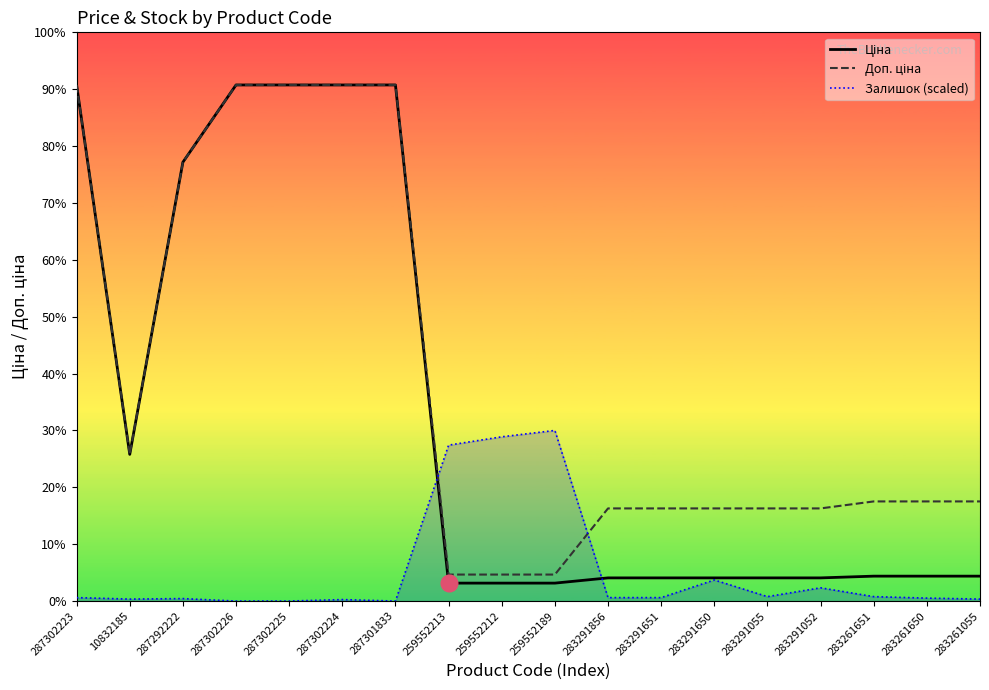

Reading right to left, transcribe all the data shown in this chart.

Ціна: 963.5	963.5	963.5	895.9	895.9	895.9	895.9	895.9	693.7	693.7	693.7	19964.2	19964.2	19964.2	19964.2	16976.3	5673.8	19964.2
Доп. ціна: 3854.0	3854.0	3854.0	3583.6	3583.6	3583.6	3583.6	3583.6	1024.6	1024.6	1024.6	19964.2	19964.2	19964.2	19964.2	16976.3	5673.8	19964.2
Залишок (scaled): 75.9	113.8	170.7	512.1	170.7	815.5	132.8	132.8	6600.0	6353.4	6031.0	0.0	56.9	0.0	0.0	94.8	75.9	132.8